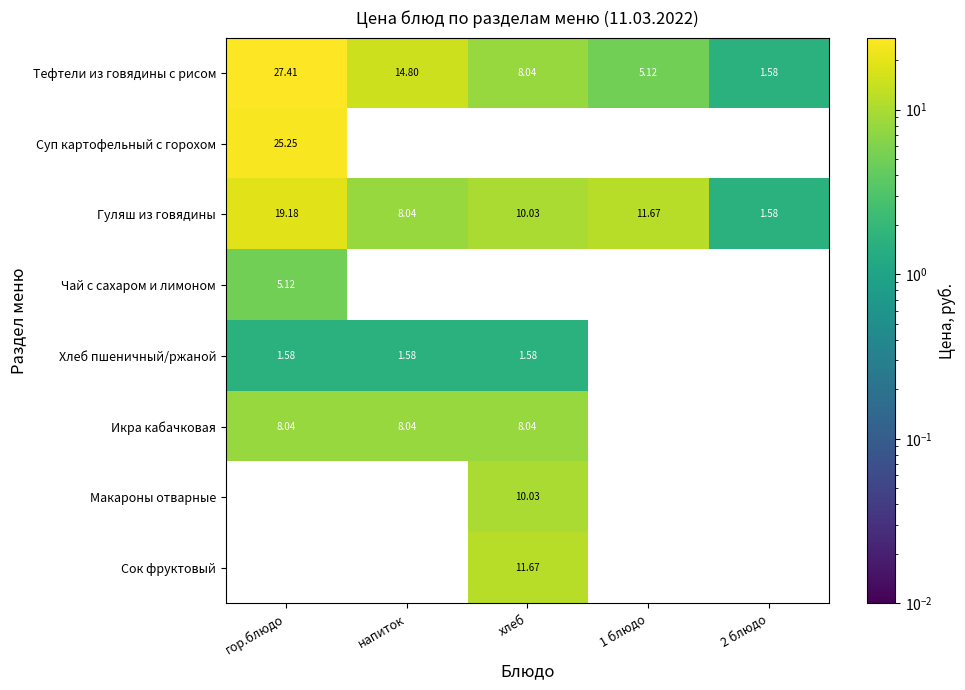

What is the average value of the Гуляш из говядины series?

10.1